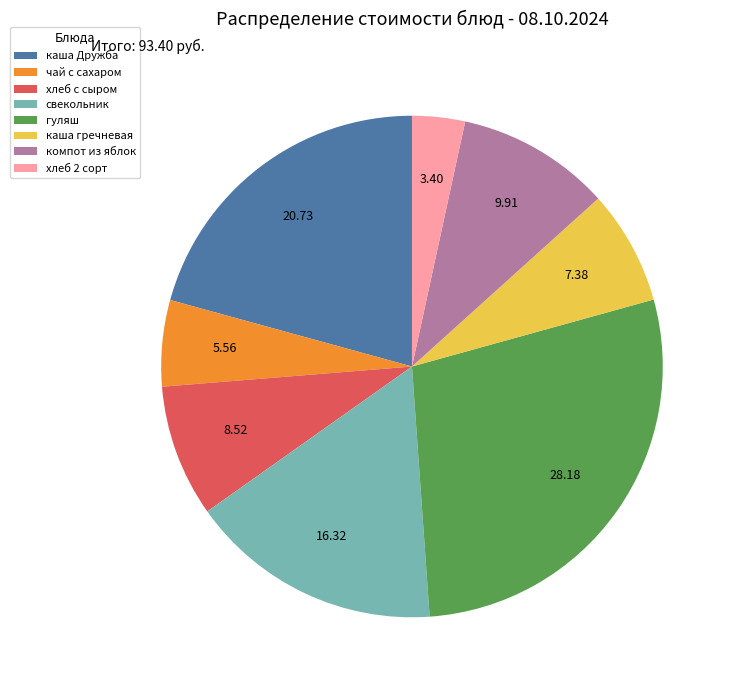

Is the sum of свекольник and хлеб с сыром greater than half?

No